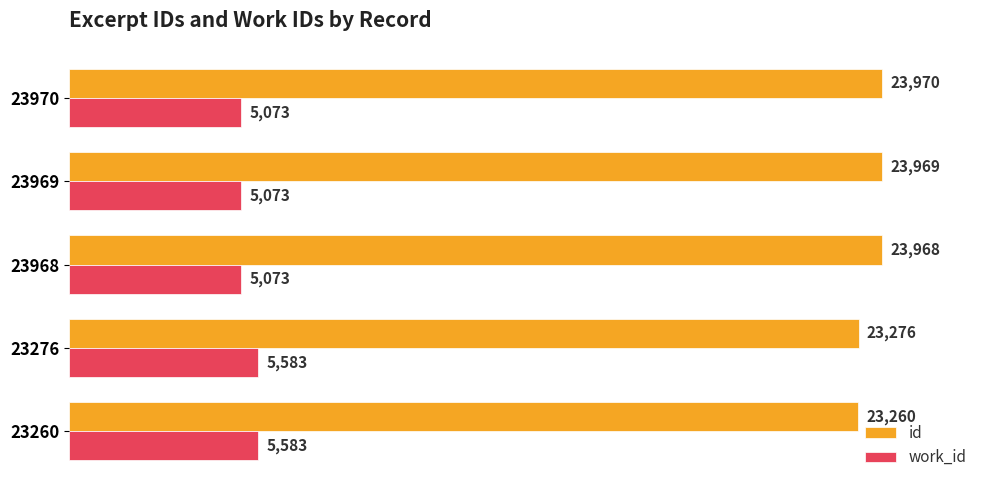

What is the spread (max minus min) of values at 23969?

18896